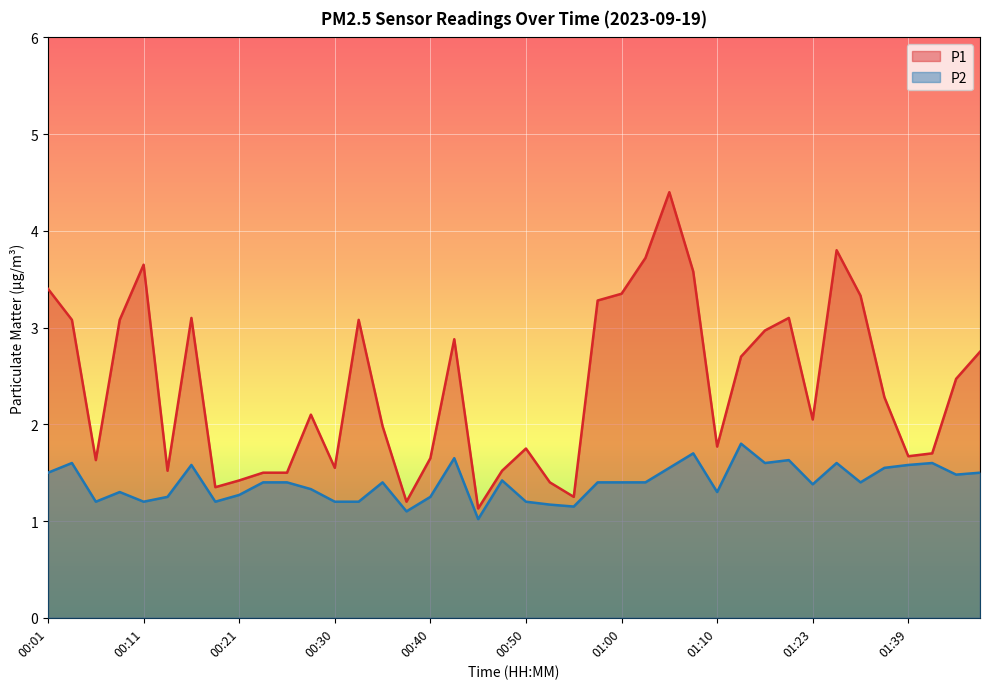

Count the number of categories in the chart.

40